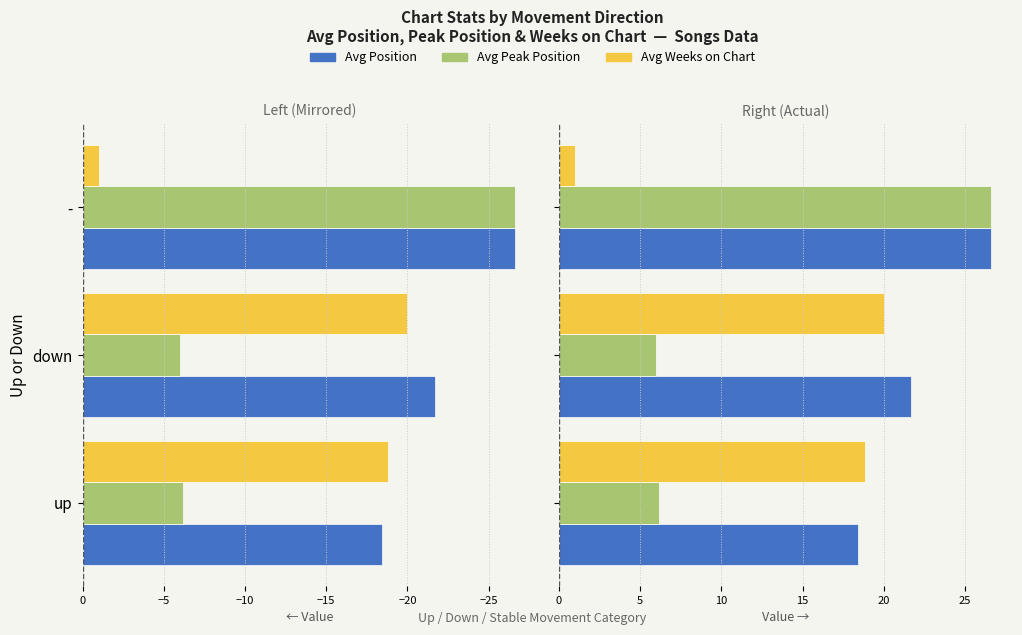

How many distinct data groups are displayed?

3